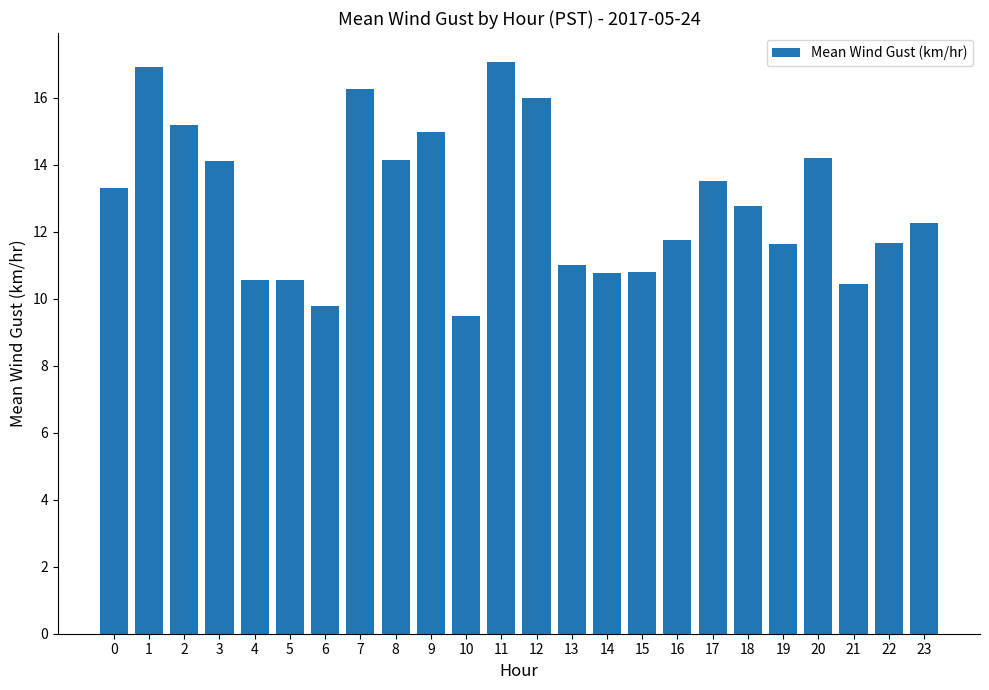

How many data points are above 12?

13